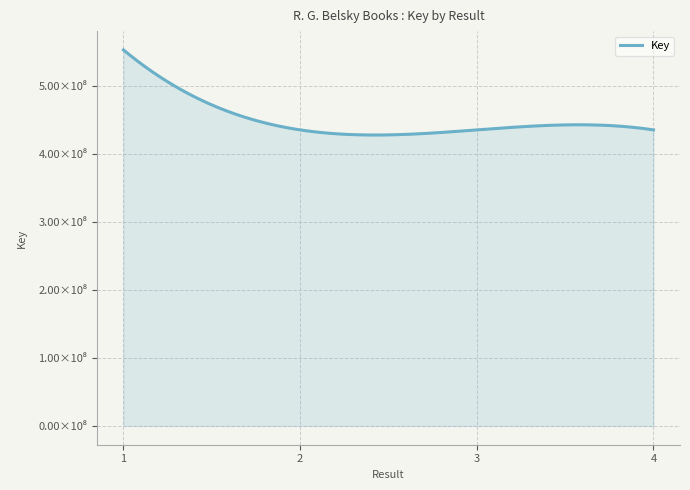

Rank the categories by value from lowest to highest.

4, 3, 2, 1